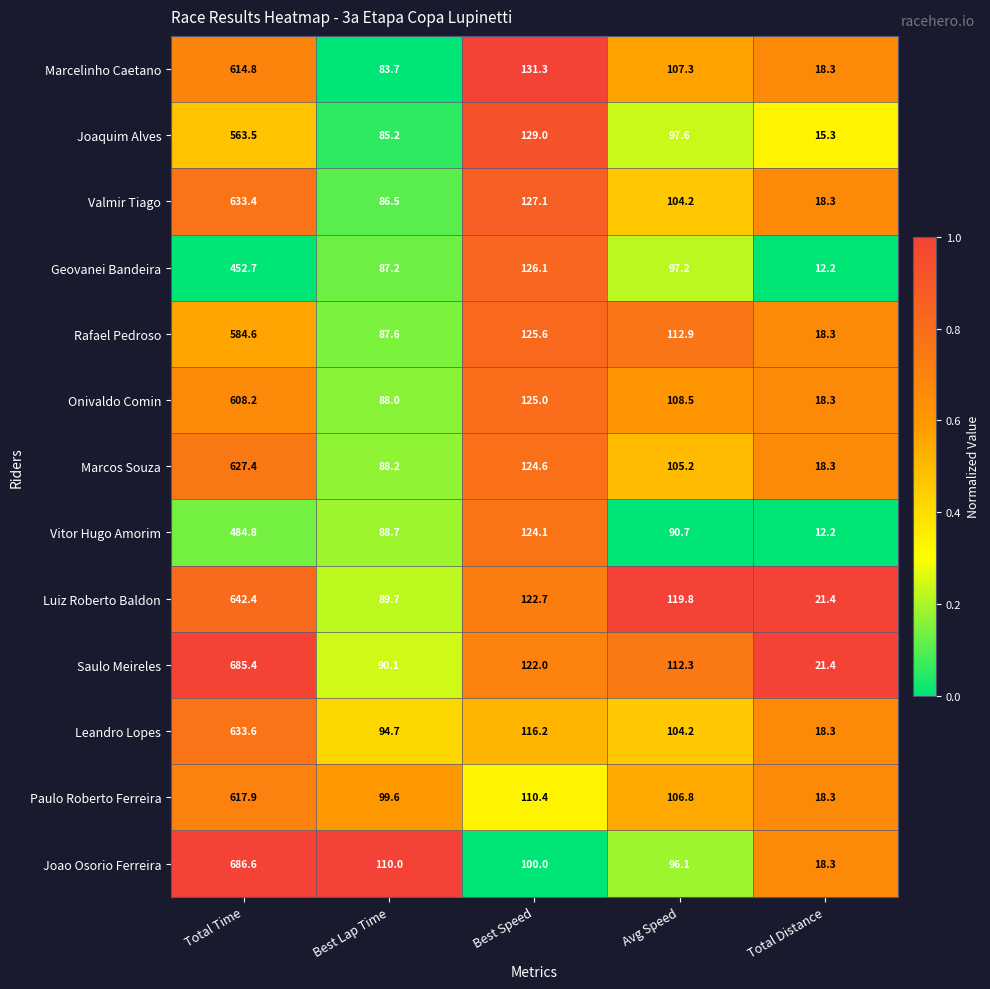

List the series in order of their peak value, highest first.

Joao Osorio Ferreira, Saulo Meireles, Luiz Roberto Baldon, Leandro Lopes, Valmir Tiago, Marcos Souza, Paulo Roberto Ferreira, Marcelinho Caetano, Onivaldo Comin, Rafael Pedroso, Joaquim Alves, Vitor Hugo Amorim, Geovanei Bandeira